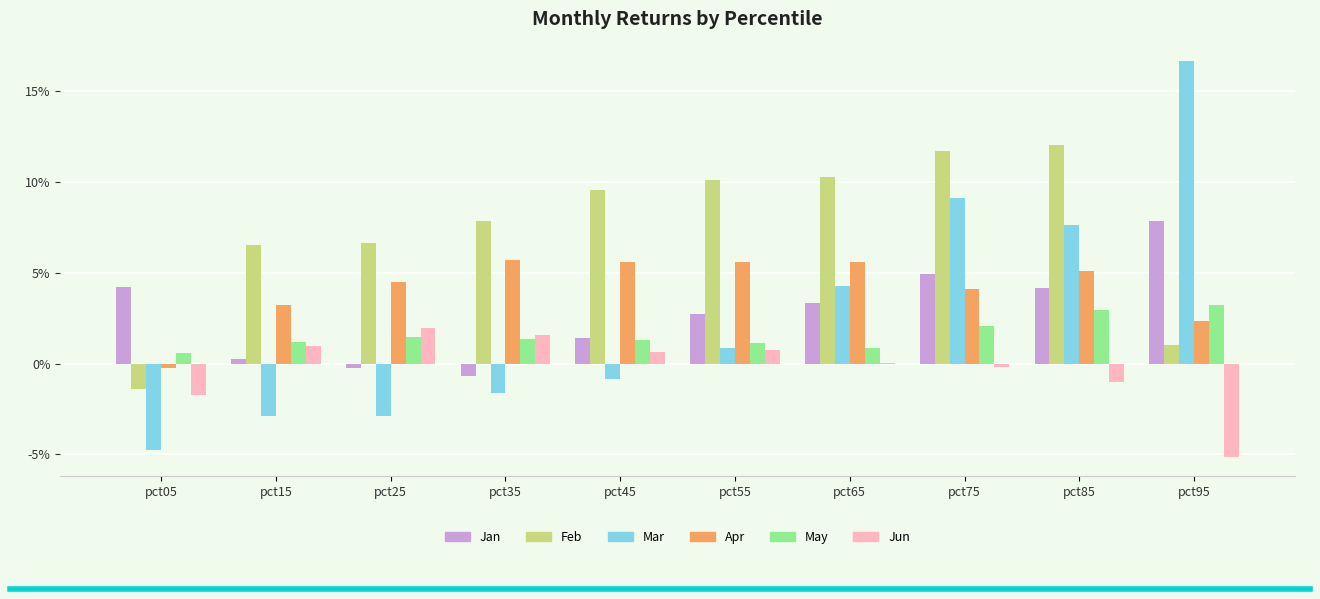

Are the bars grouped side by side (vs. stacked)?

Yes